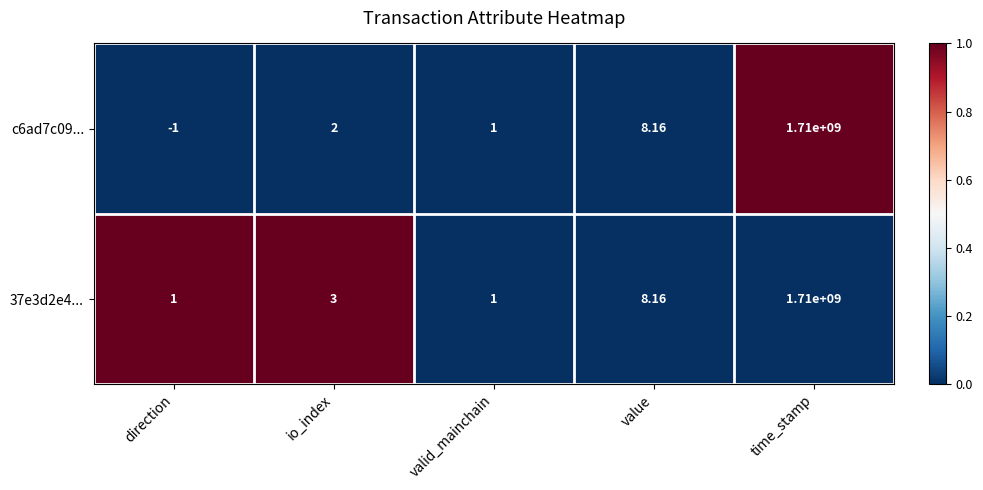

List the series in order of their overall mean, lowest first.

c6ad7c09..., 37e3d2e4...